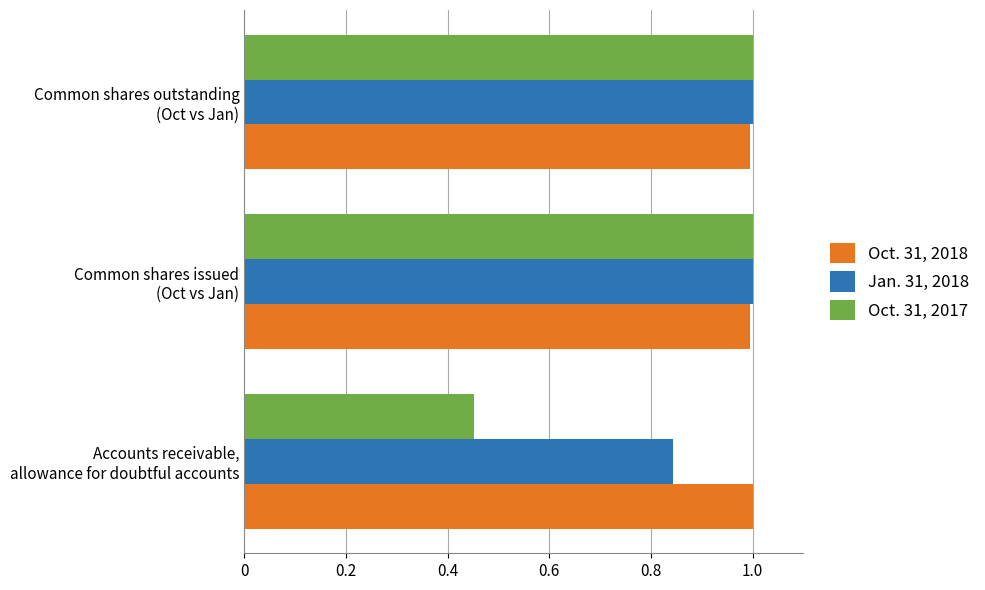

What is the greatest value displayed?

1.0